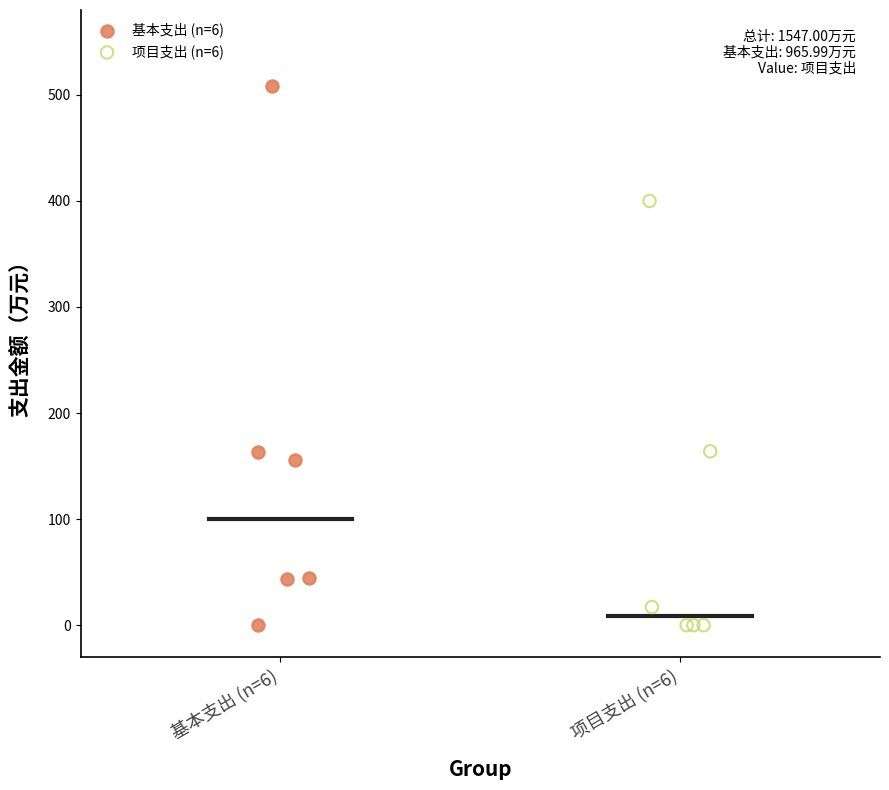

Which series has the largest Y range (max minus min)?

基本支出 (n=6)